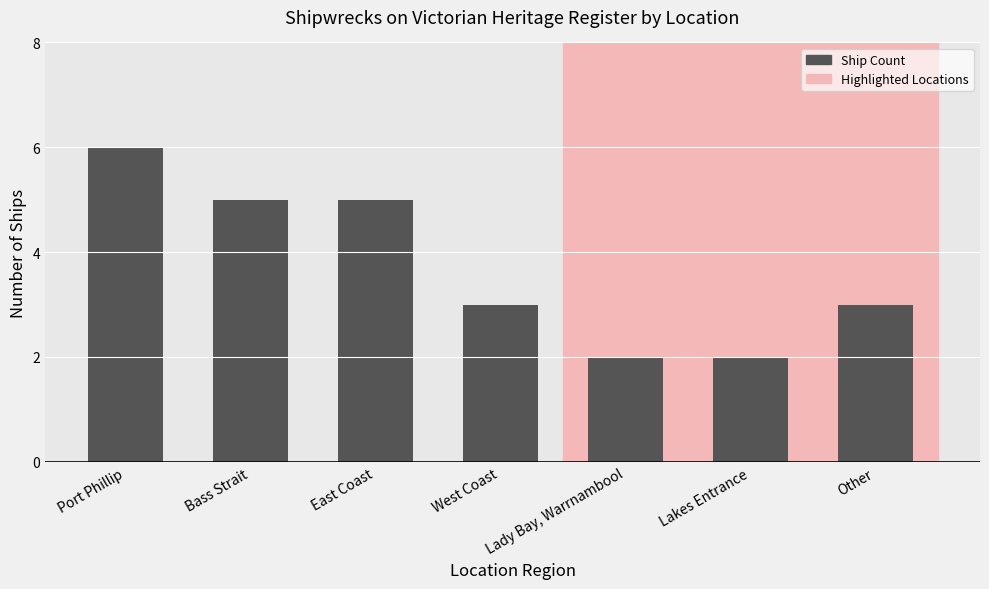

What is the difference between the values at Lady Bay, Warrnambool and East Coast?

3